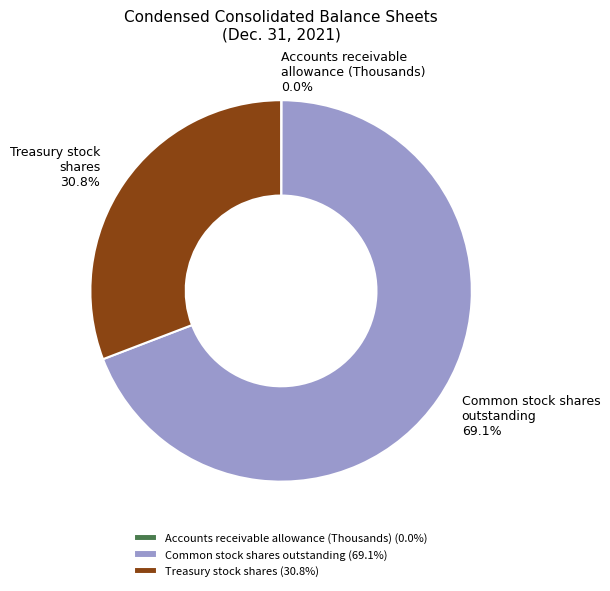

Is Treasury stock shares the majority of the pie?

No